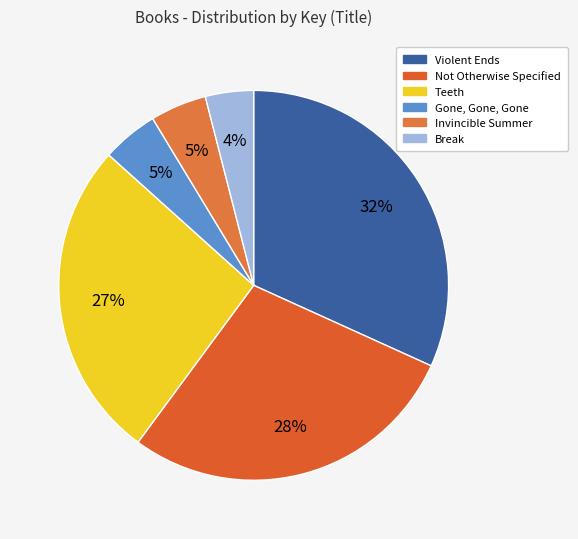

How many segments does this pie chart have?

6